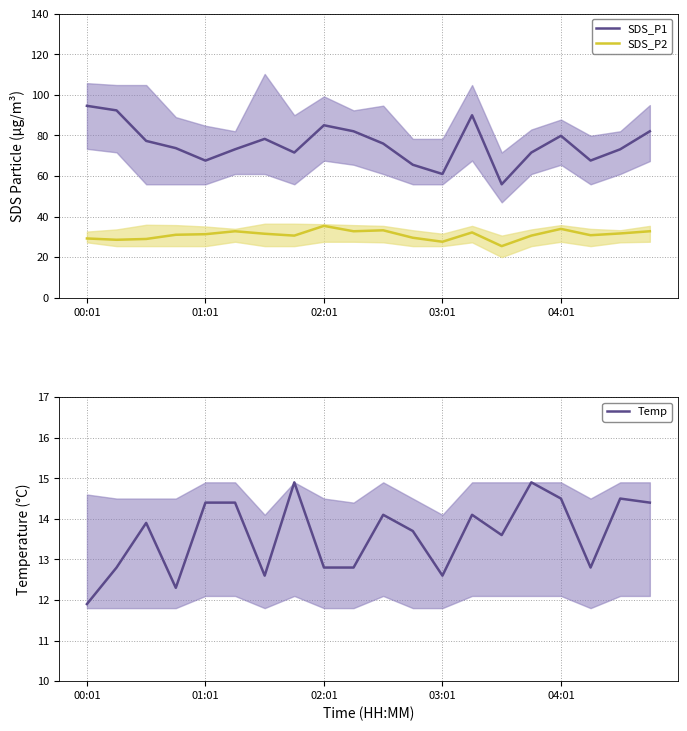

What is the value of the SDS_P2 point at the 18th from the left?

30.8